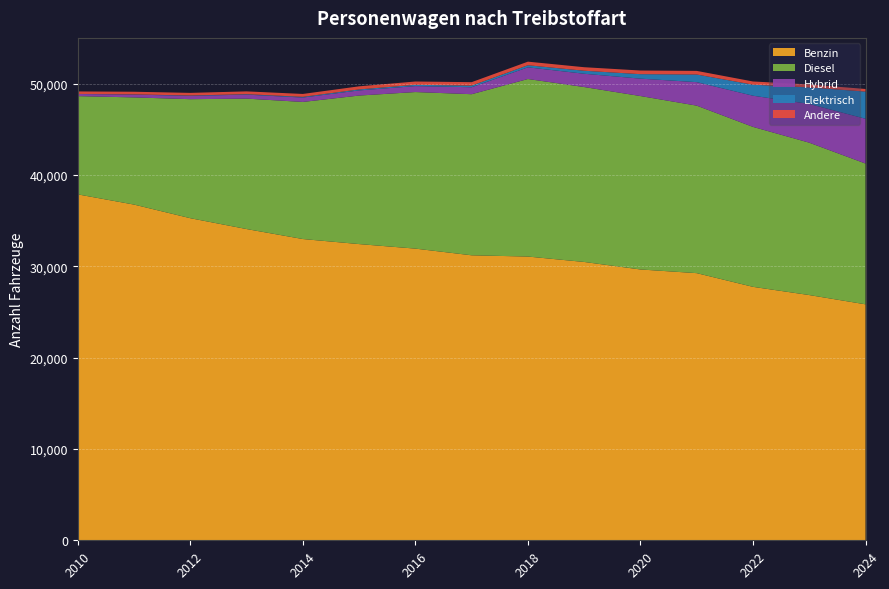

Reading right to left, transcribe all the data shown in this chart.

Benzin: 25832	26847	27746	29246	29648	30470	31062	31199	31931	32427	32980	34073	35261	36751	37869
Diesel: 15413	16682	17512	18338	18986	19149	19436	17636	17140	16260	15008	14278	13029	11733	10755
Hybrid: 4901	4241	3412	2571	1905	1455	1280	763	652	563	480	439	366	307	233
Elektrisch: 2975	1808	1206	836	489	329	227	178	141	108	76	48	38	24	7
Andere: 285	326	352	396	400	387	393	377	361	339	319	306	286	289	274